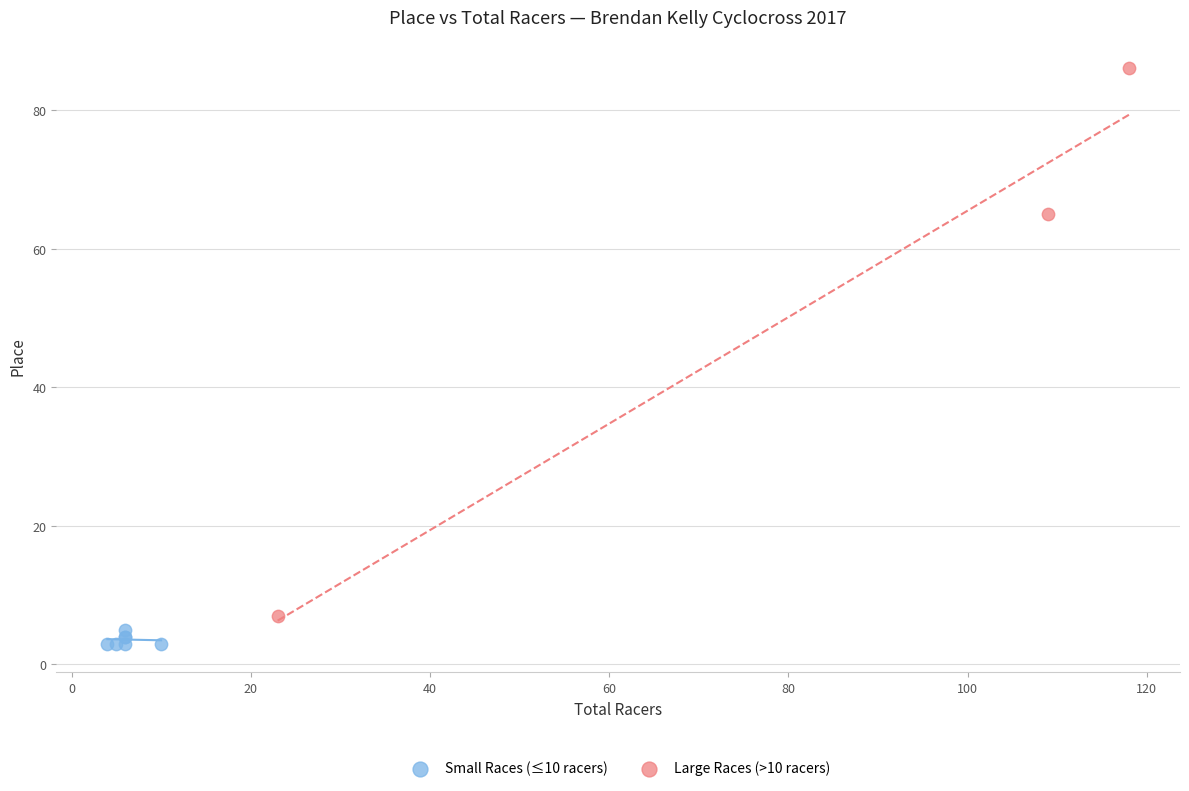

Which series reaches the minimum Y coordinate?

Small Races (≤10 racers)